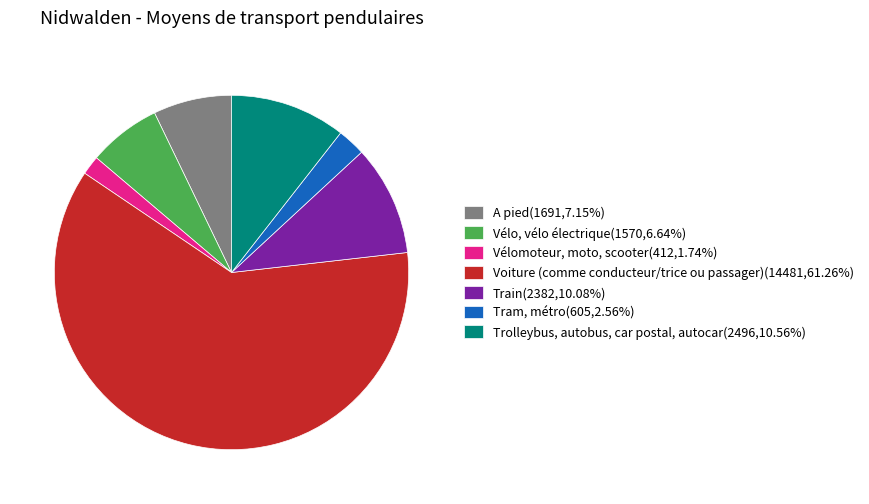

How many segments does this pie chart have?

7